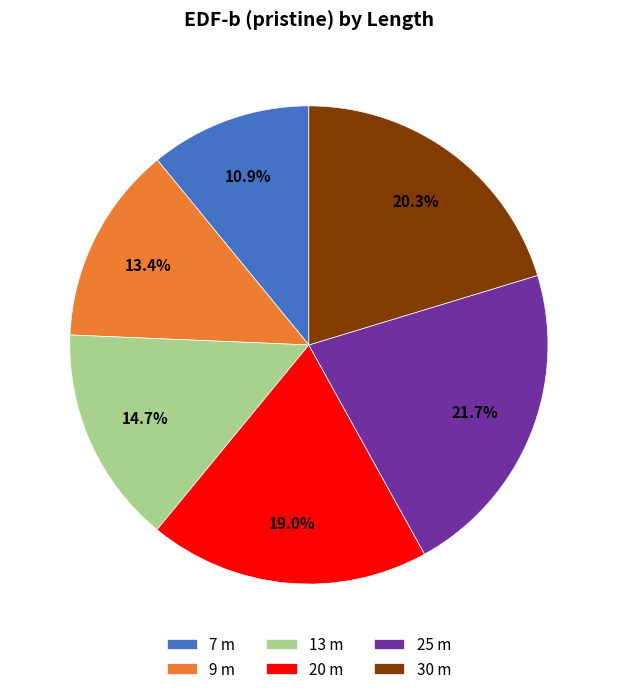

The 9 m slice represents 13% of the pie. True or false?

True